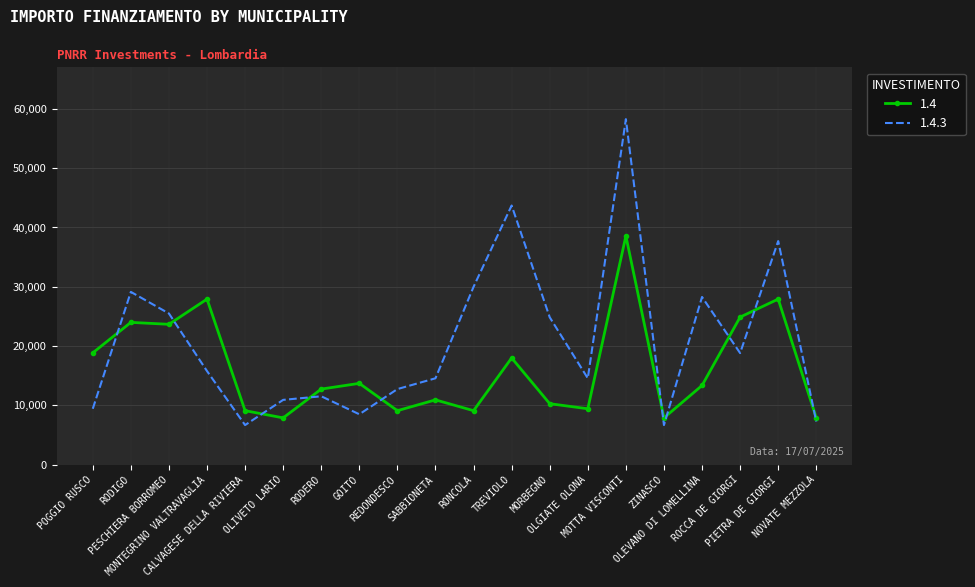

List the series in order of their overall mean, lowest first.

1.4, 1.4.3